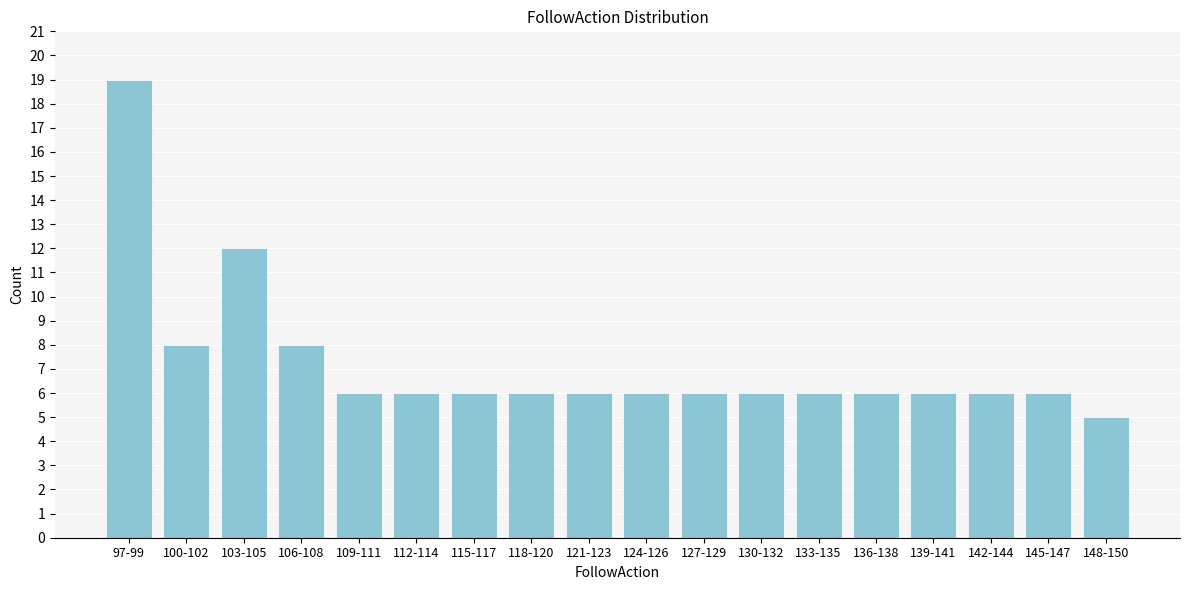

Reading left to right, extract all data points from this chart.

19	8	12	8	6	6	6	6	6	6	6	6	6	6	6	6	6	5